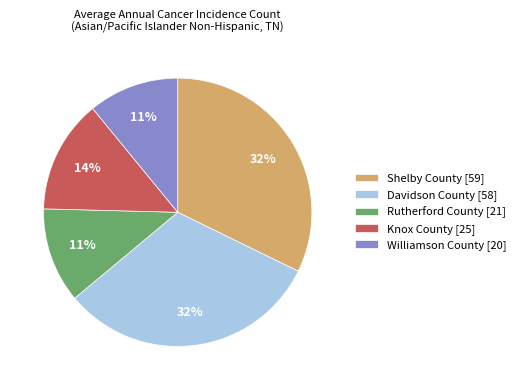

To the nearest percent, what is the difference between the largest and smallest slice percentages?

21%